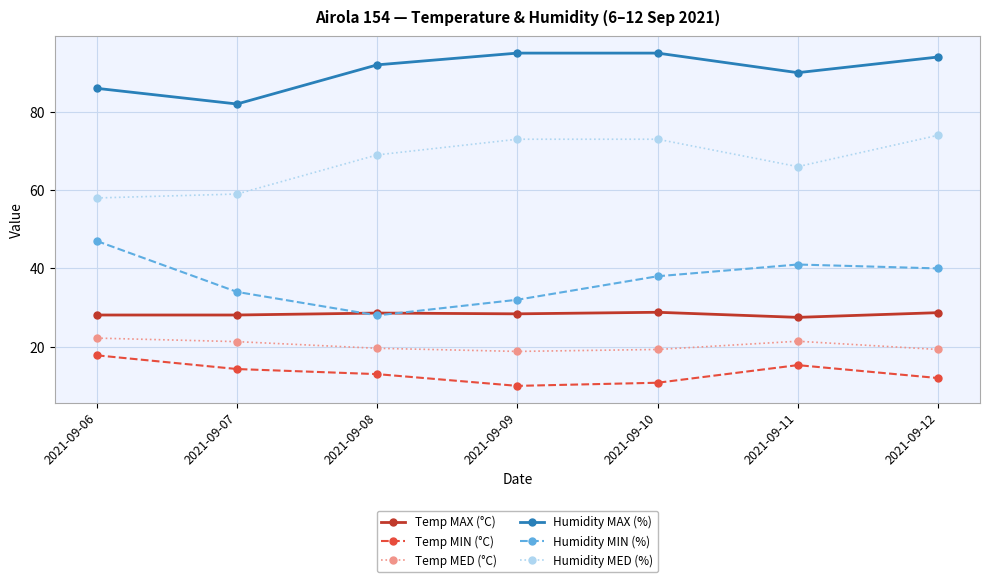

The Humidity MIN (%) series shows 21.9 at 2021-09-12. True or false?

False